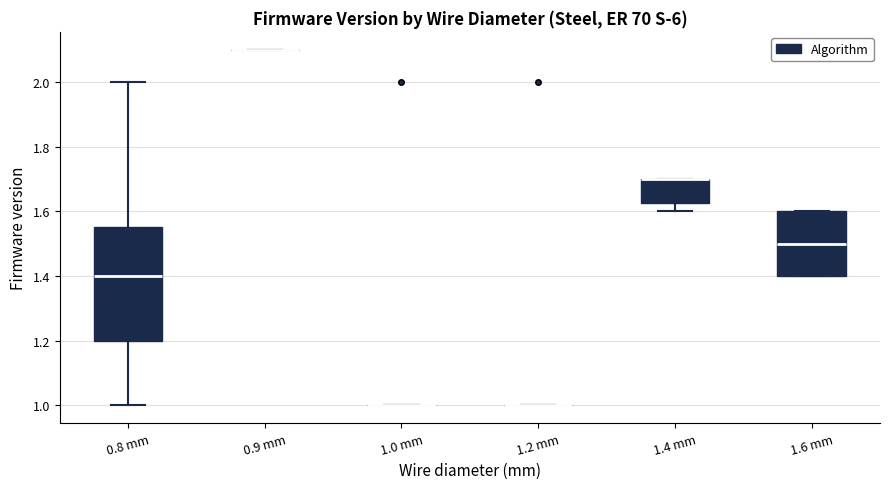

Reading left to right, read every box against the y-axis: the position of its median line, the range the box covers, and the ends of its whiskers. The values are not printed on the chart, so give them approximately, as read against the axis.

0.8 mm: median 1.40, box 1.20 to 1.56, whiskers 1.00 to 2.00
0.9 mm: box collapsed to a line at 2.10, whiskers 2.10 to 2.10
1.0 mm: box collapsed to a line at 1.00, whiskers 1.00 to 1.00
1.2 mm: box collapsed to a line at 1.00, whiskers 1.00 to 1.00
1.4 mm: median 1.70 (drawn on the box's upper edge), box 1.62 to 1.70, whiskers 1.60 to 1.70
1.6 mm: median 1.50, box 1.40 to 1.60, whiskers 1.40 to 1.60